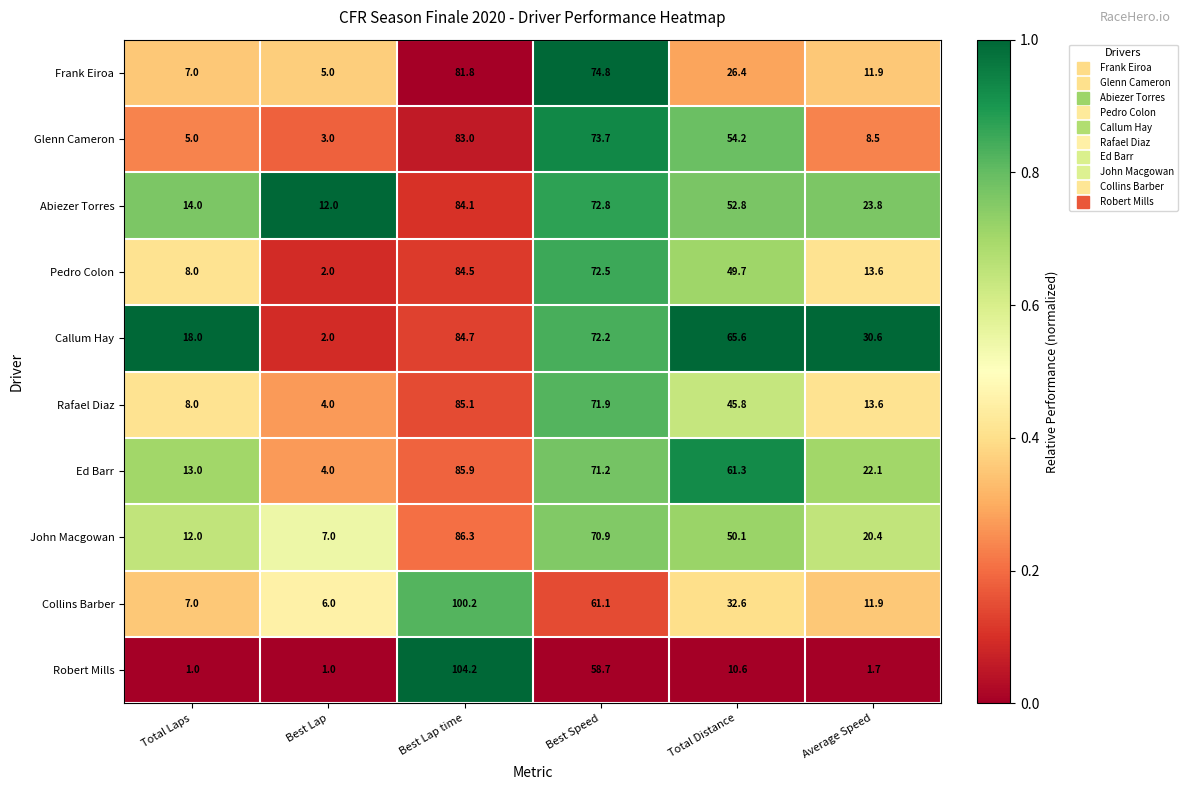

What is the average value of the Collins Barber series?

36.5